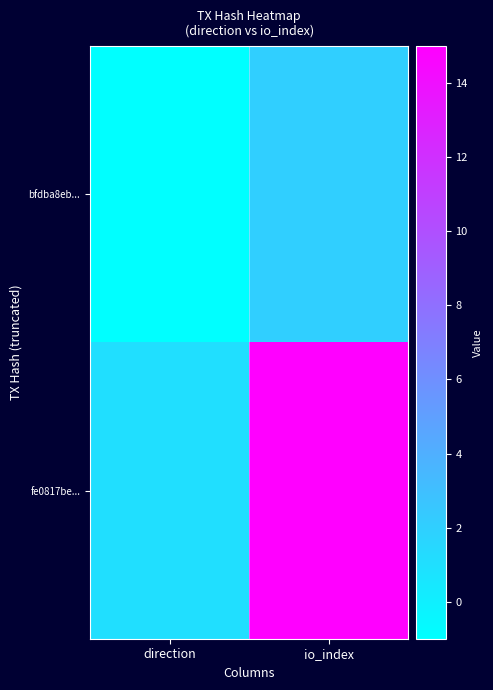

Rank the series by their average value, from lowest to highest.

bfdba8eb..., fe0817be...